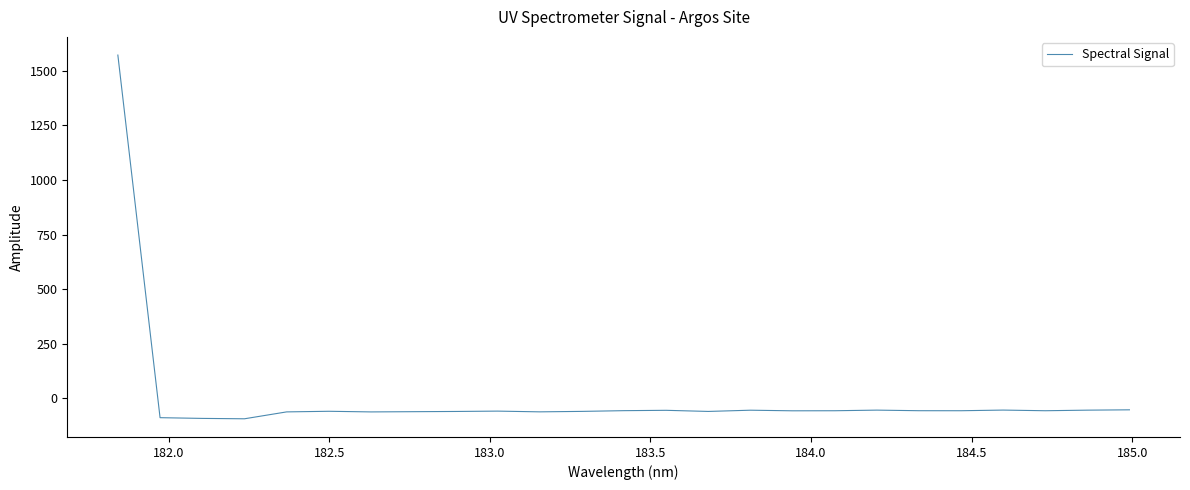

Does the chart display data point markers on the line(s)?

No